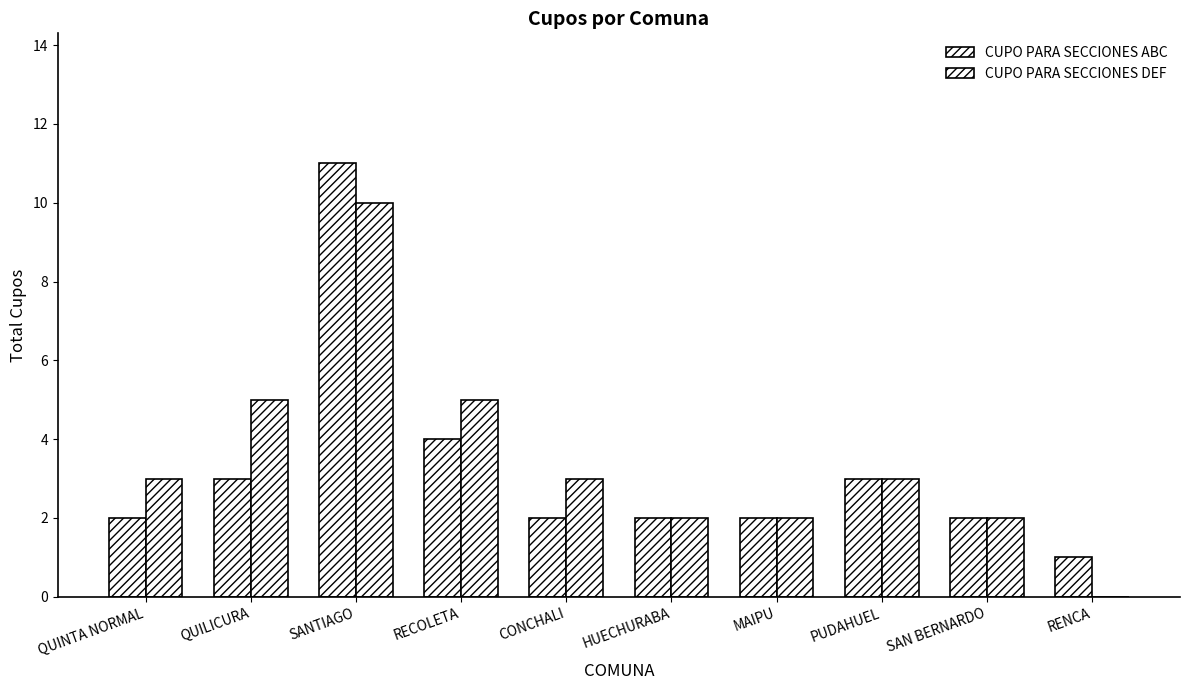

What is the difference between the highest and lowest values at RENCA?

1